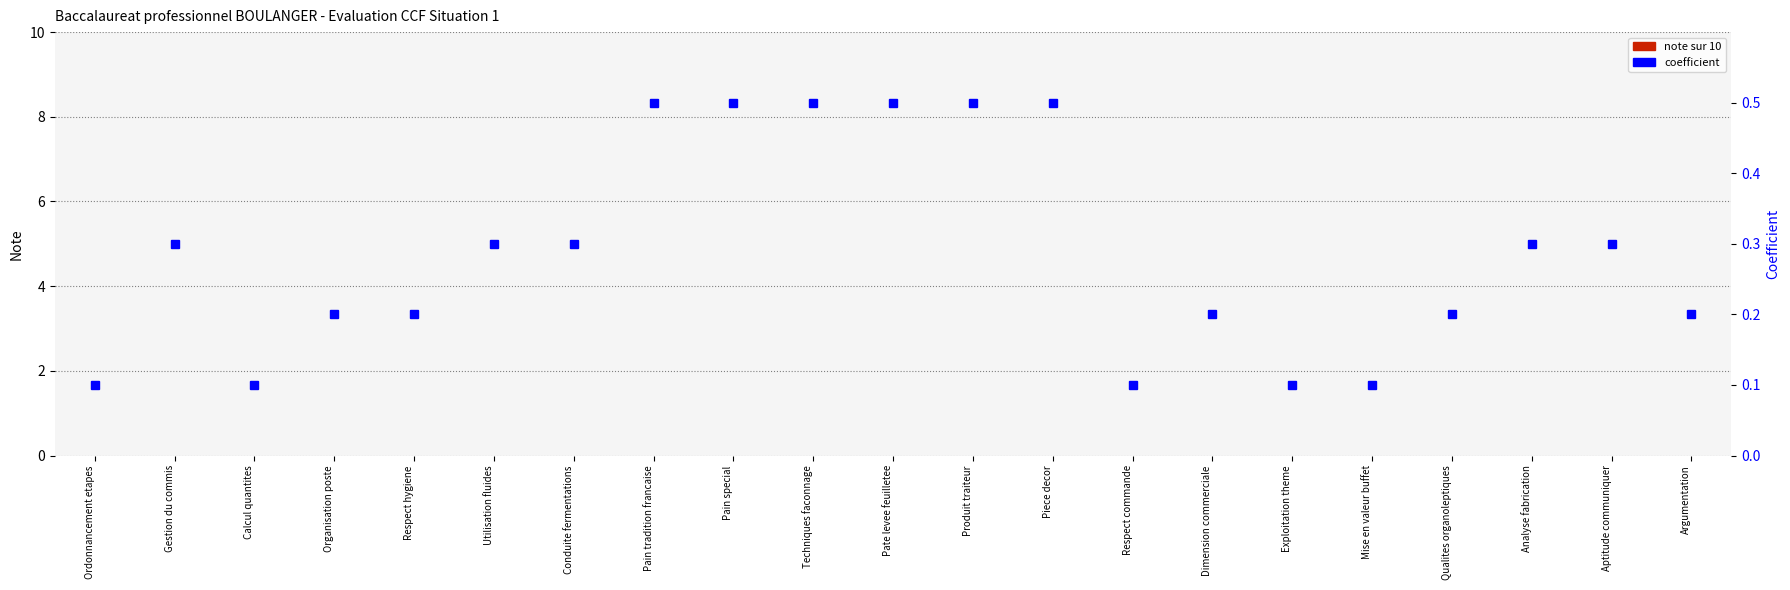

What is the approximate value of coefficient at Calcul quantites?

0.1